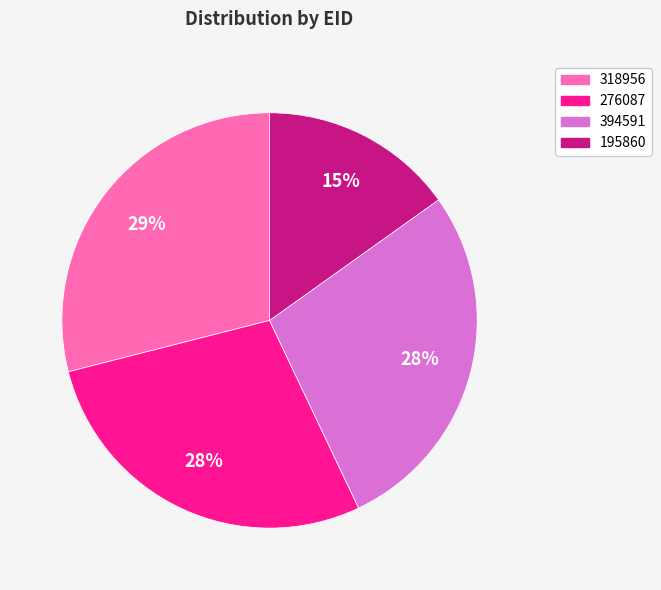

True or false: 276087 accounts for 28% of the total.

True